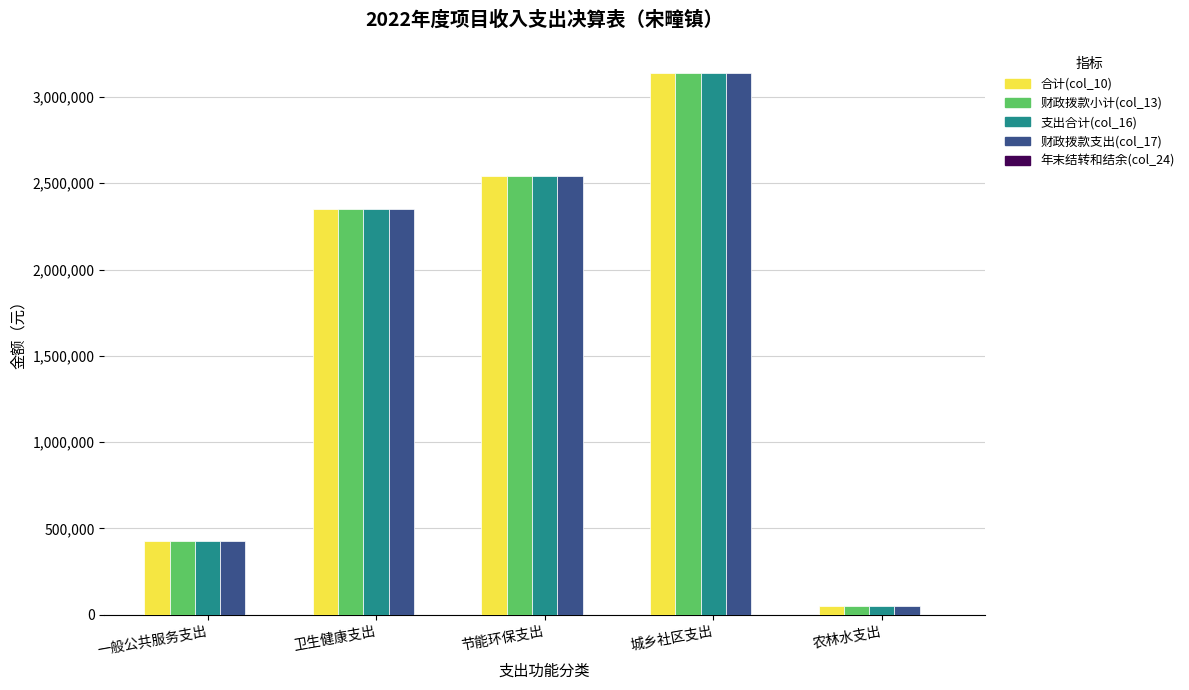

The value of 支出合计(col_16) at 卫生健康支出 is 2347829.3. True or false?

True